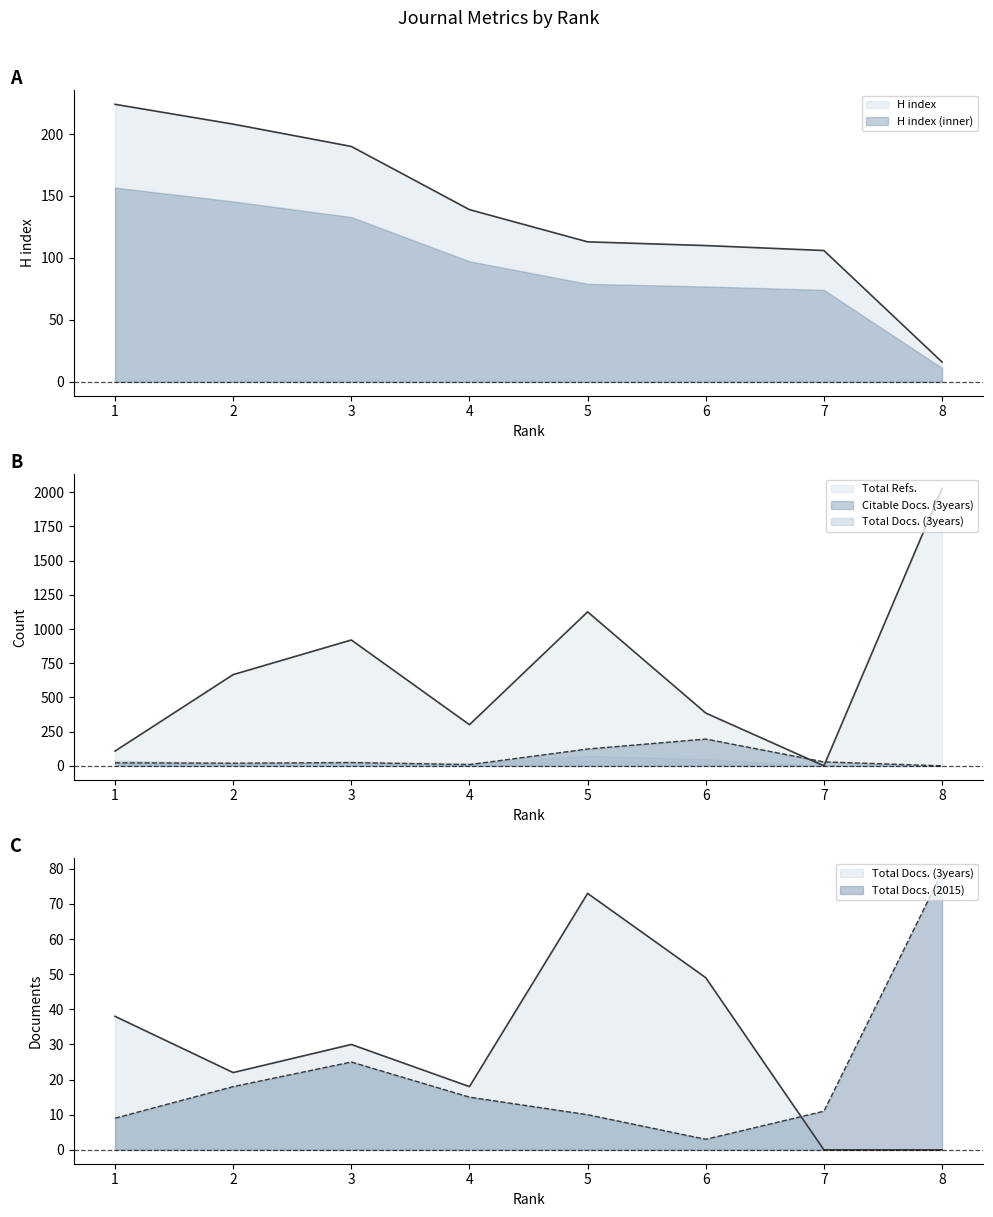

Between 4 and 3, which is larger?

3